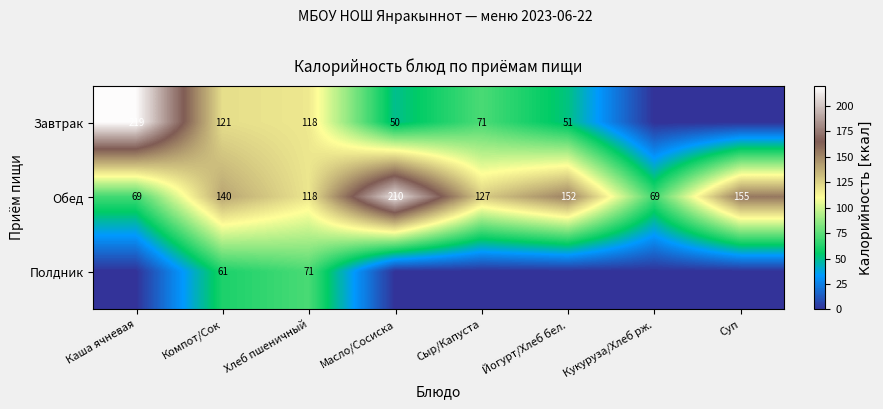

At which category does the chart reach its minimum across all series?

Кукуруза/Хлеб рж.